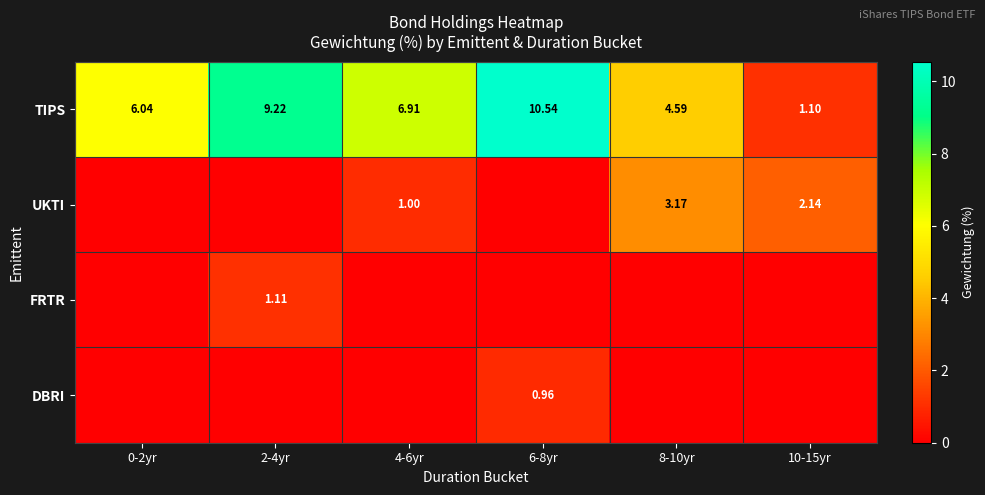

At which category does the chart reach its peak across all series?

6-8yr